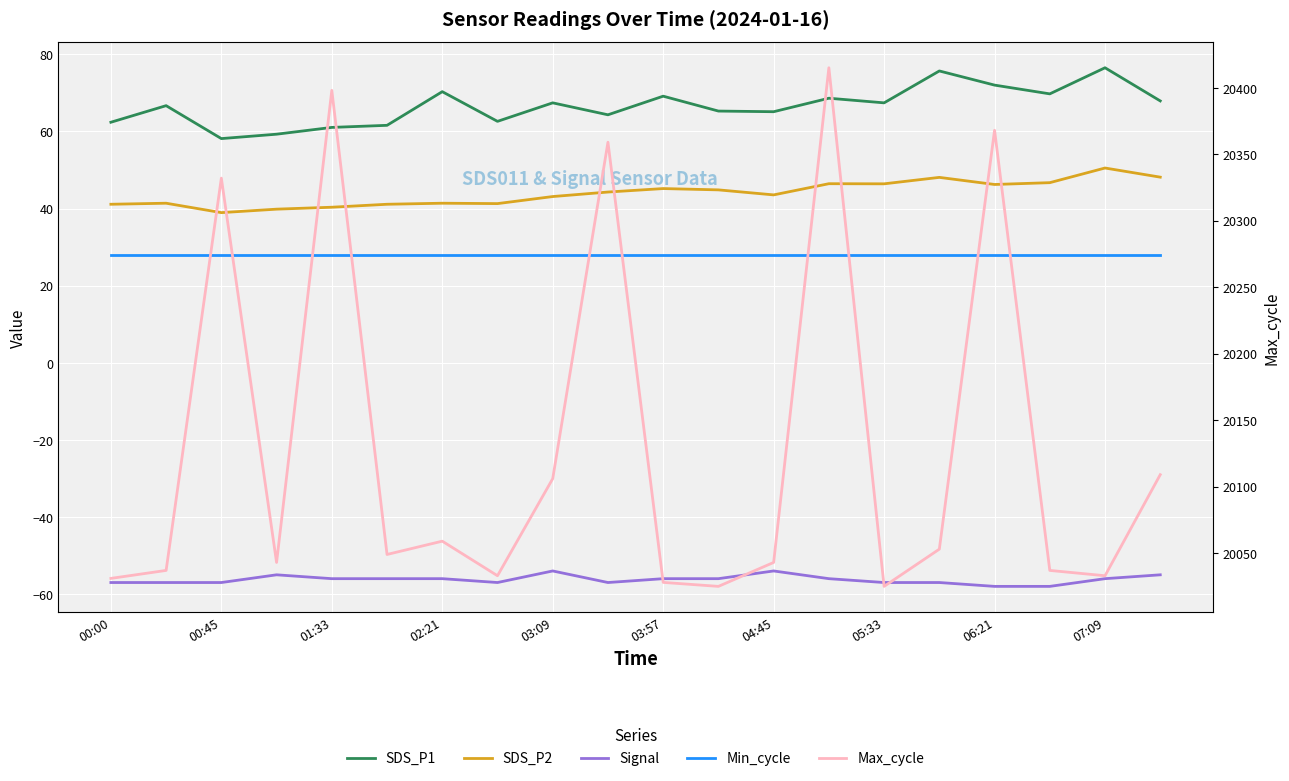

Is it true that SDS_P1 equals 109.4 at 03:57?

False